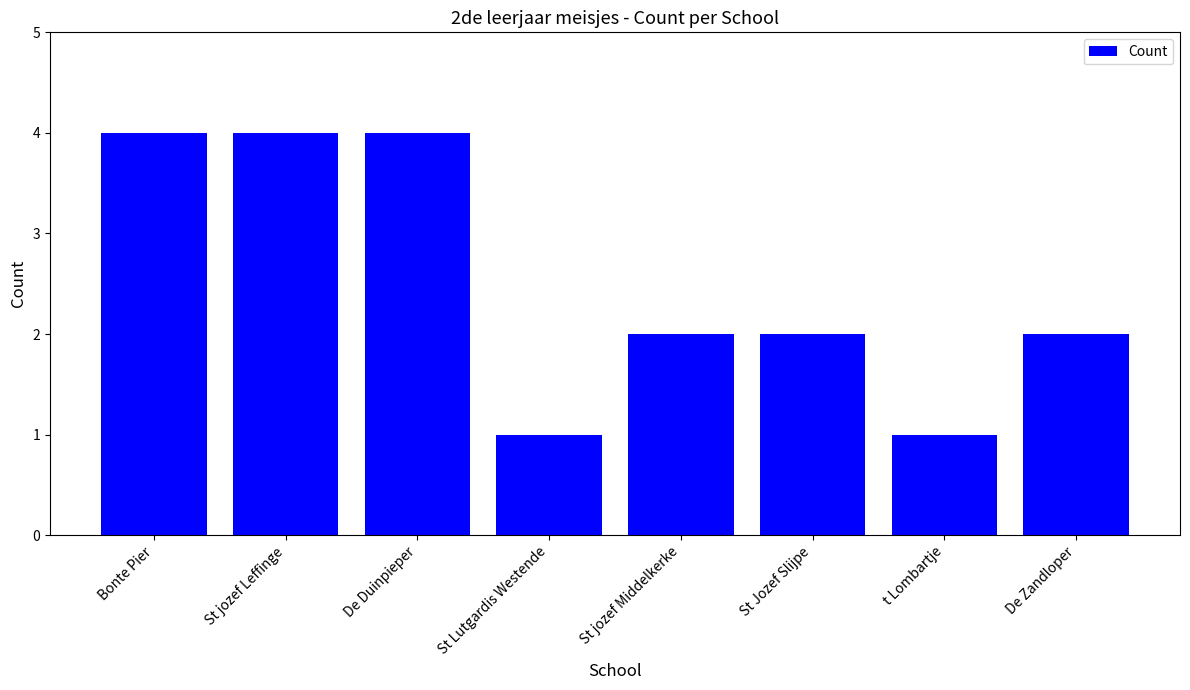

What is the difference between the maximum and second lowest values?

3